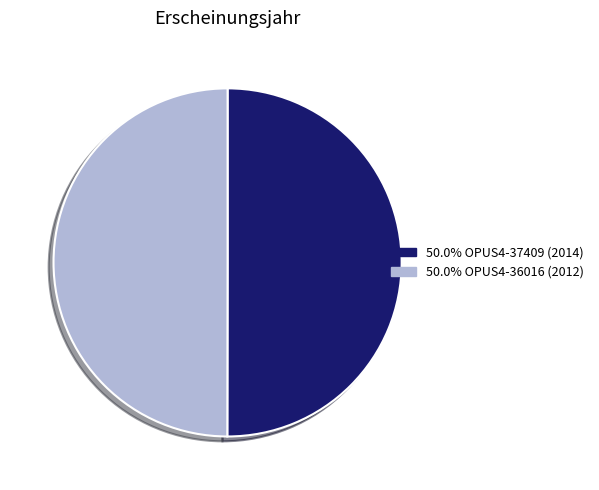

Count the number of slices in the pie.

2